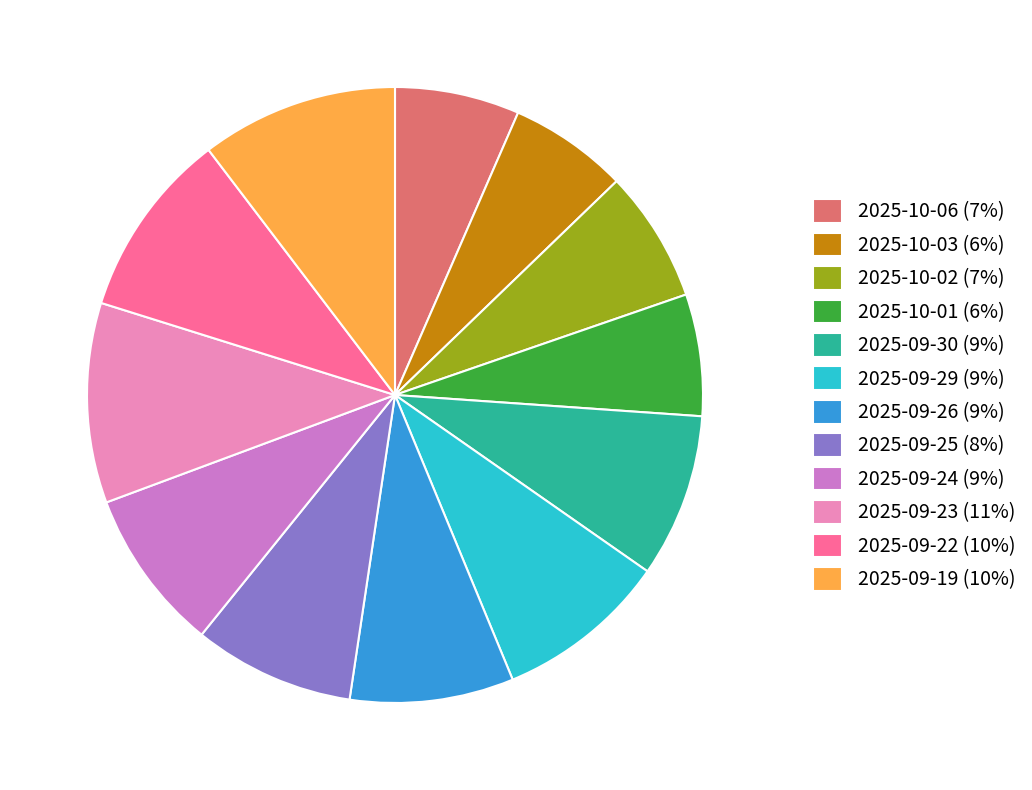

Which has a higher value, 2025-09-29 (9%) or 2025-09-22 (10%)?

2025-09-22 (10%)